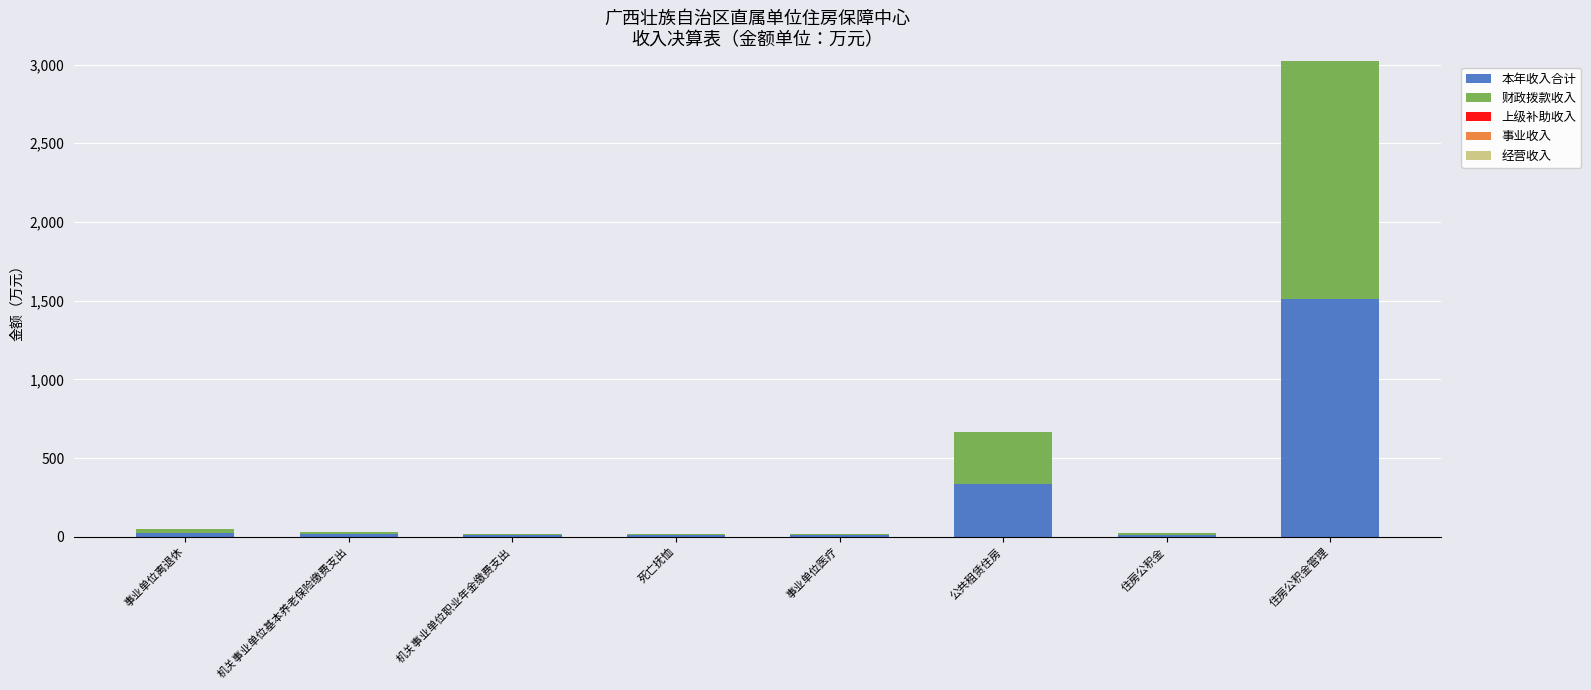

What is the maximum value for 本年收入合计?

1509.9